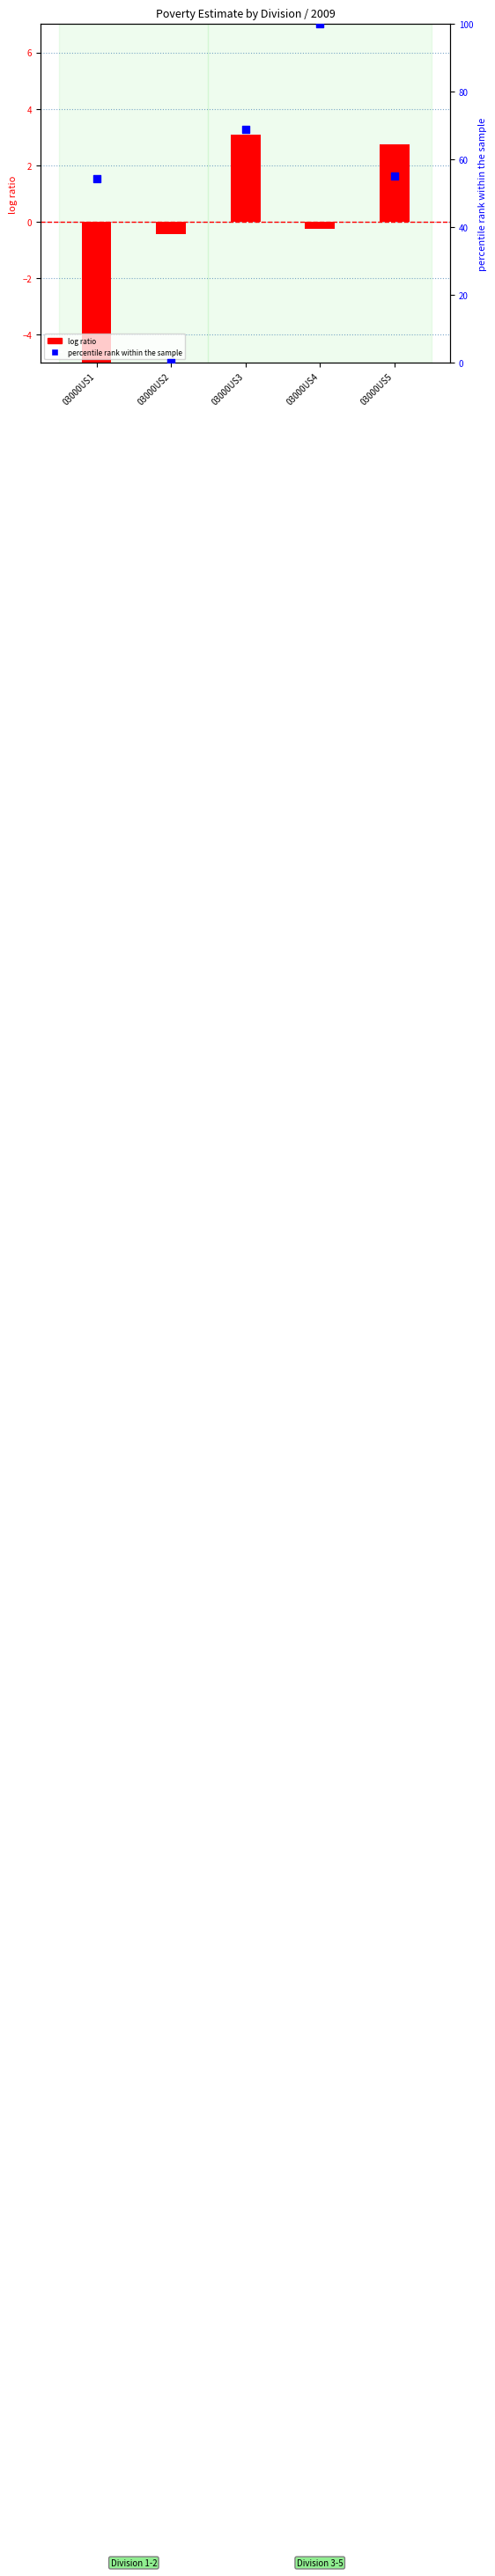

Which series contains the lowest Y value?

log ratio